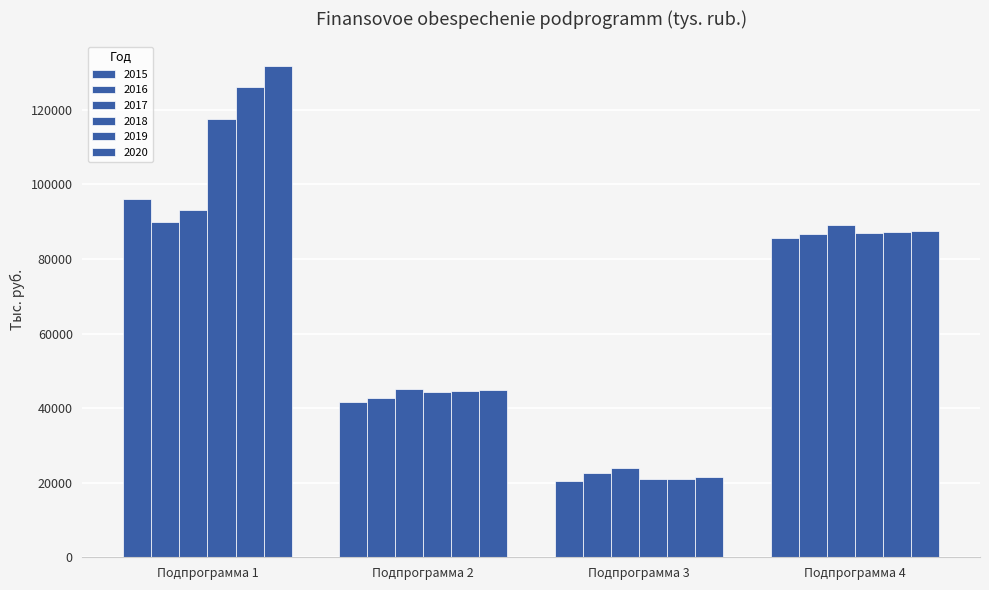

Which series has the largest total across all categories?

2020